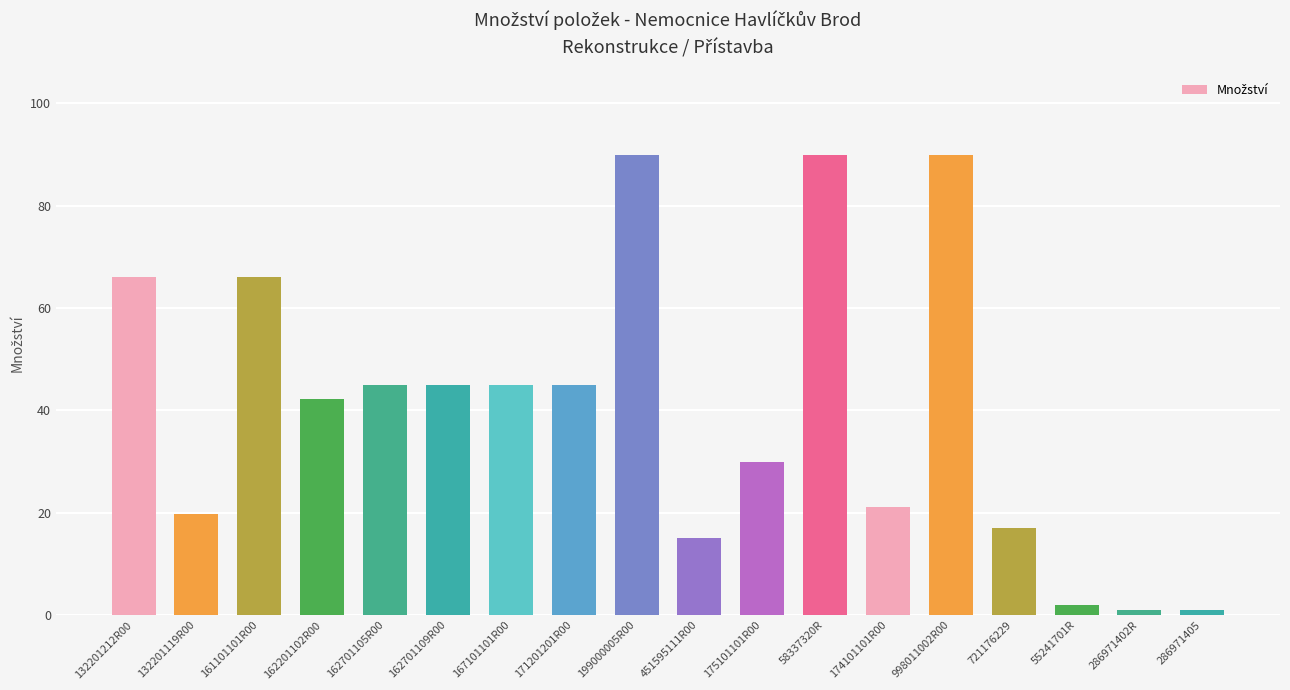

What is the label of the 15th bar from the right?

162201102R00